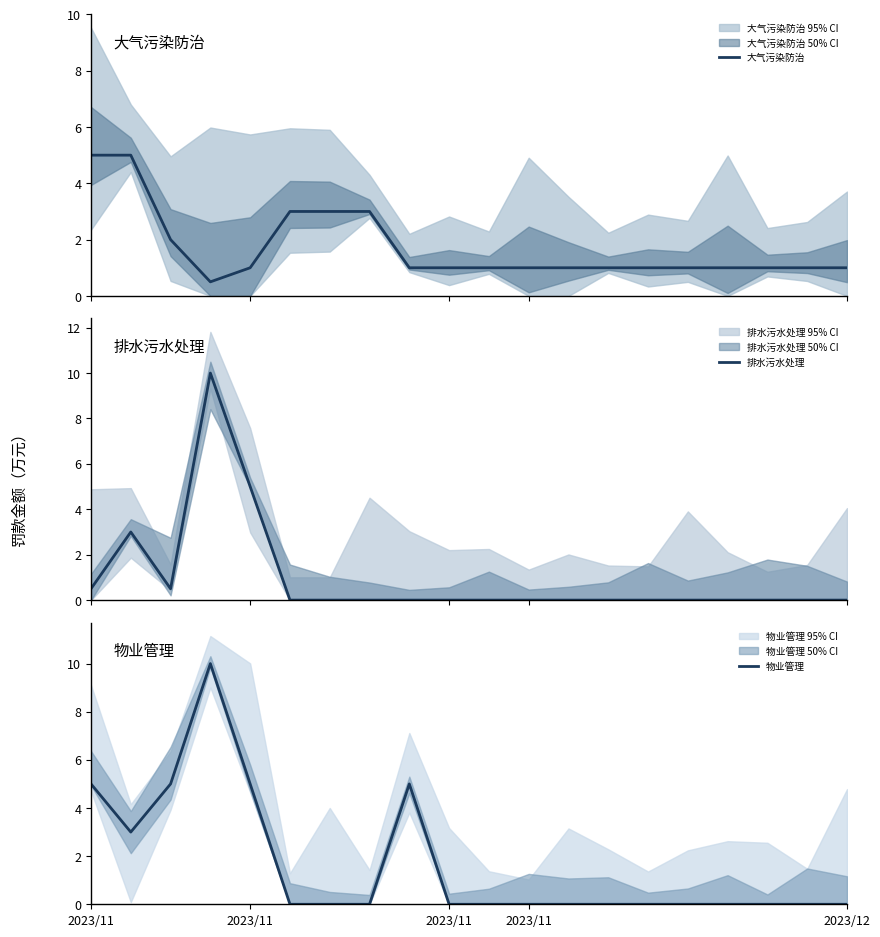

What is the sum of the 大气污染防治 values at 8 and 6?

4.0